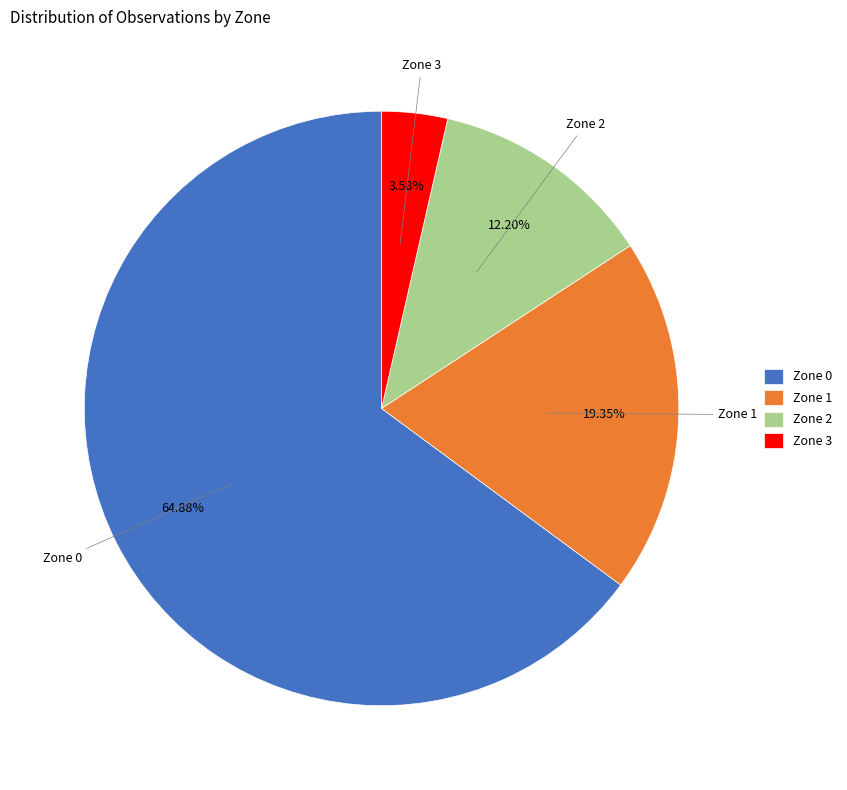

Which category has the biggest portion of the pie?

Zone 0